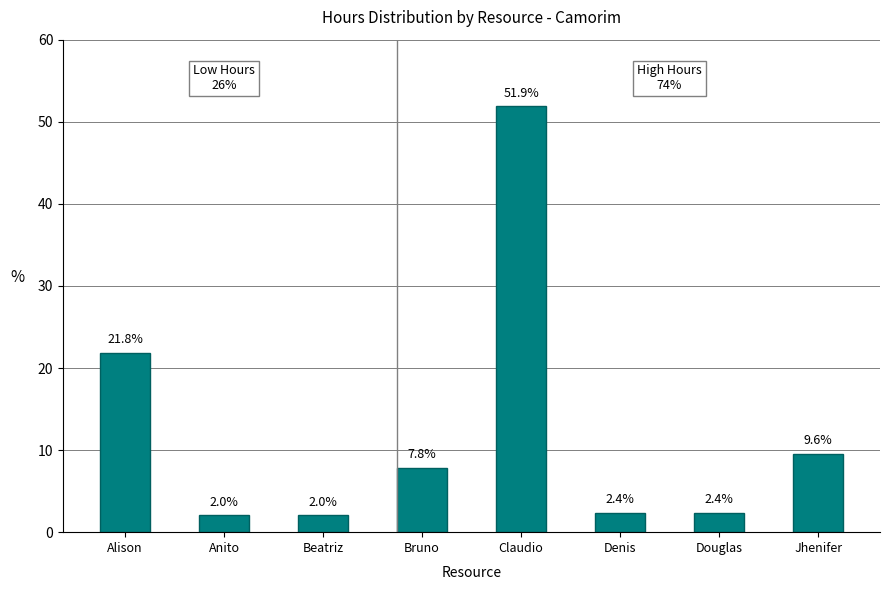

Reading left to right, extract all data points from this chart.

Alison=21.8	Anito=2.0	Beatriz=2.0	Bruno=7.8	Claudio=51.9	Denis=2.4	Douglas=2.4	Jhenifer=9.6